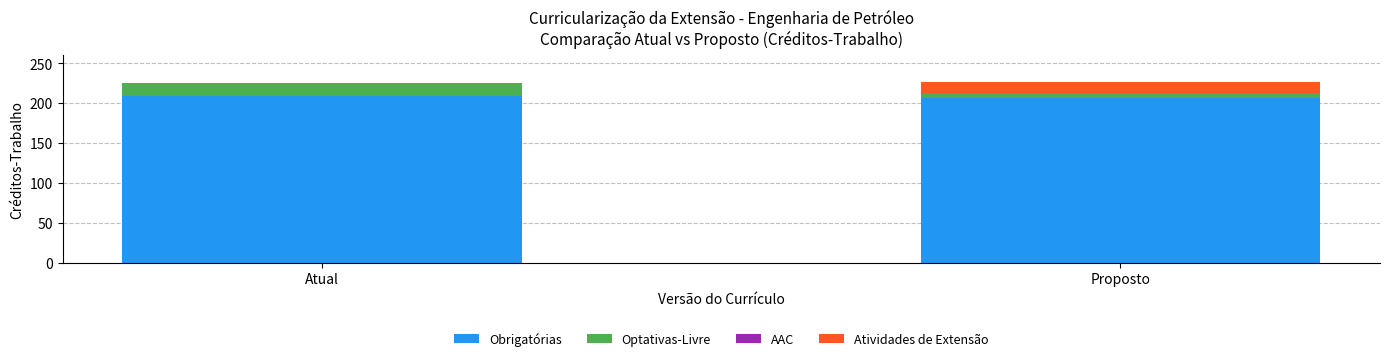

How many distinct data groups are displayed?

3